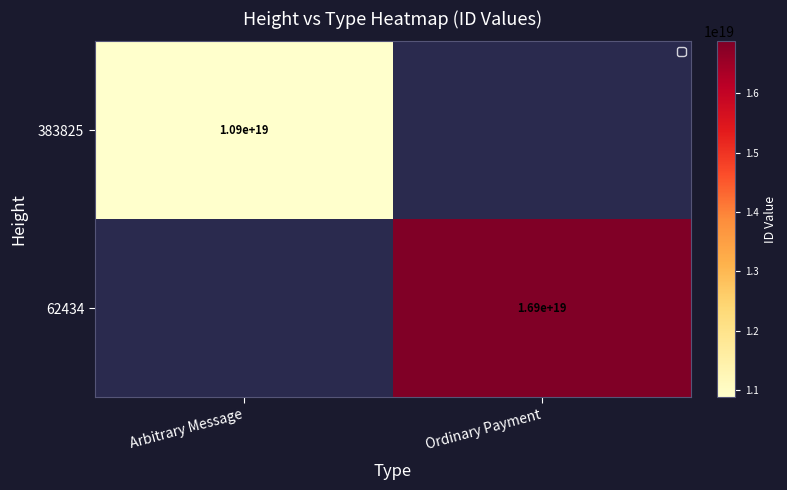

Count the number of data series in this chart.

2